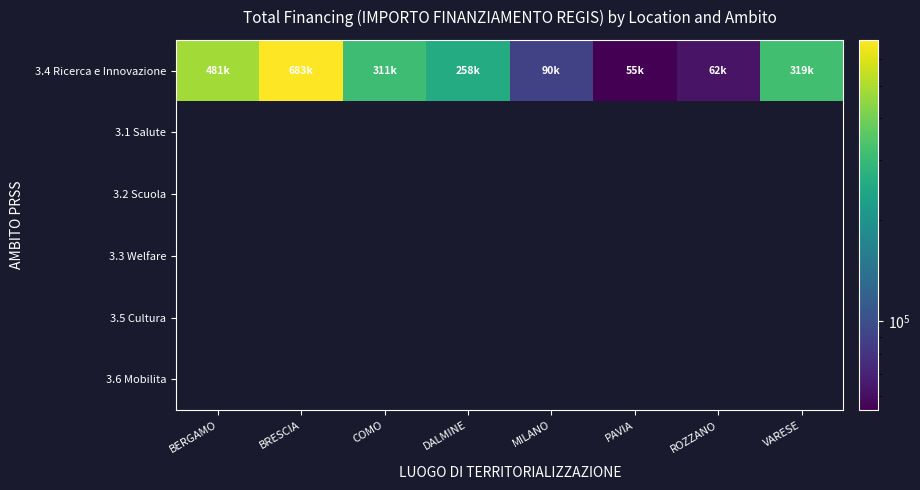

At which category does the chart reach its peak across all series?

BRESCIA